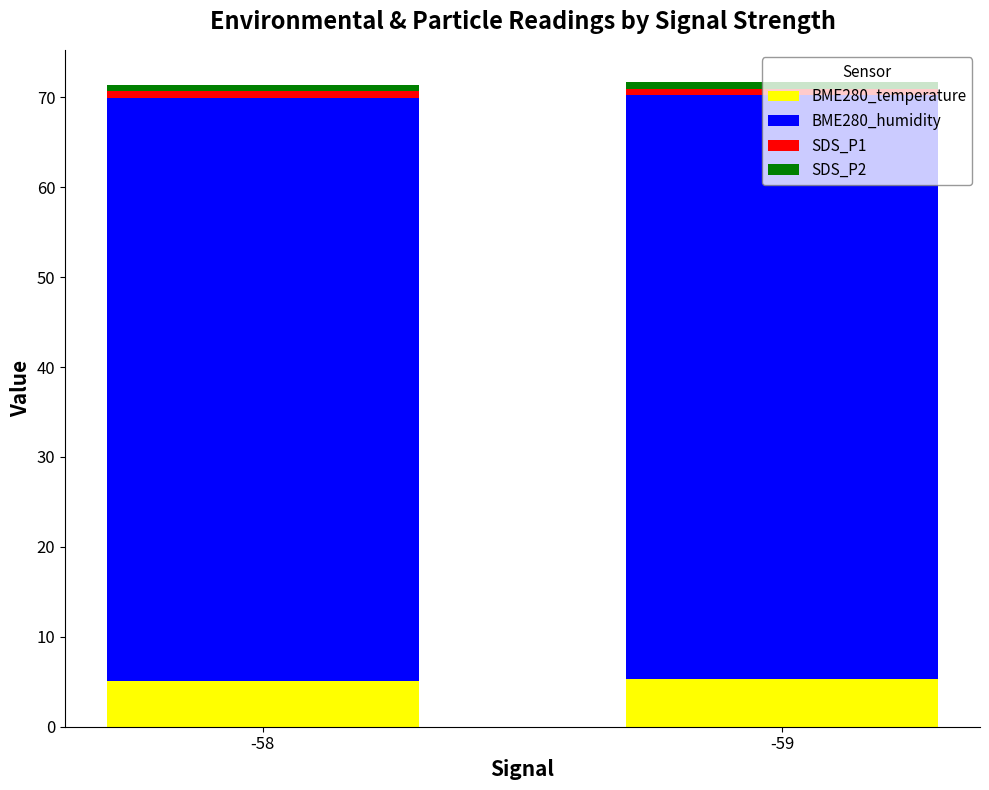

What is the sum of all BME280_temperature values?

10.4